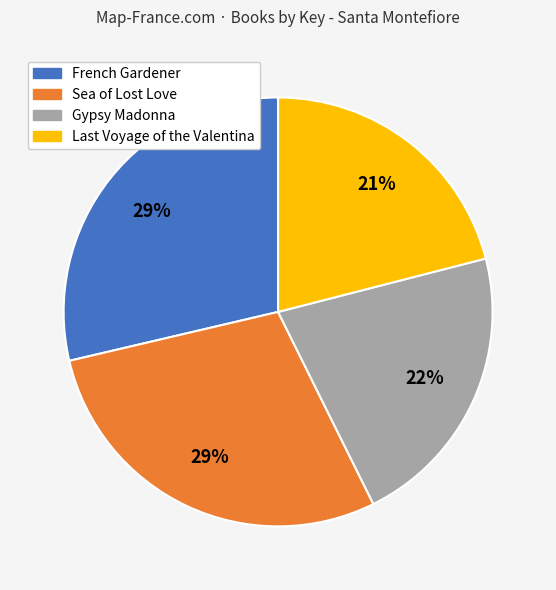

Is there a majority slice in this chart?

No